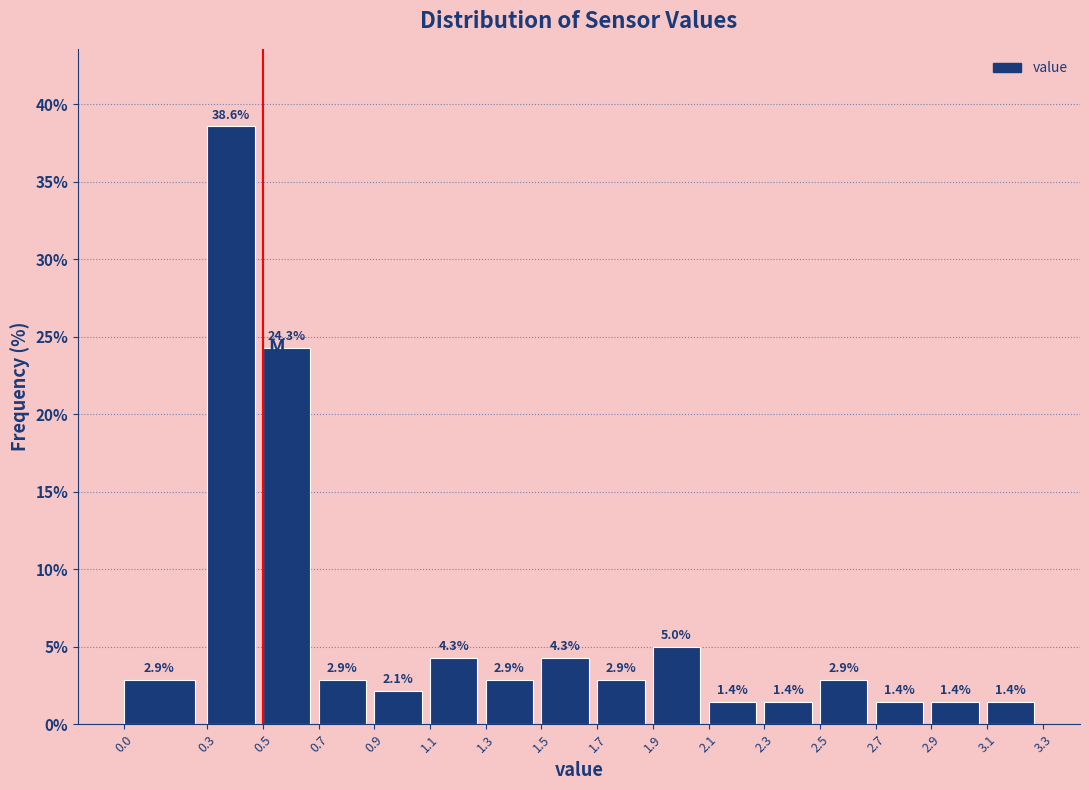

Over which range of the x-axis is the bar tallest?

0.3 to 0.5